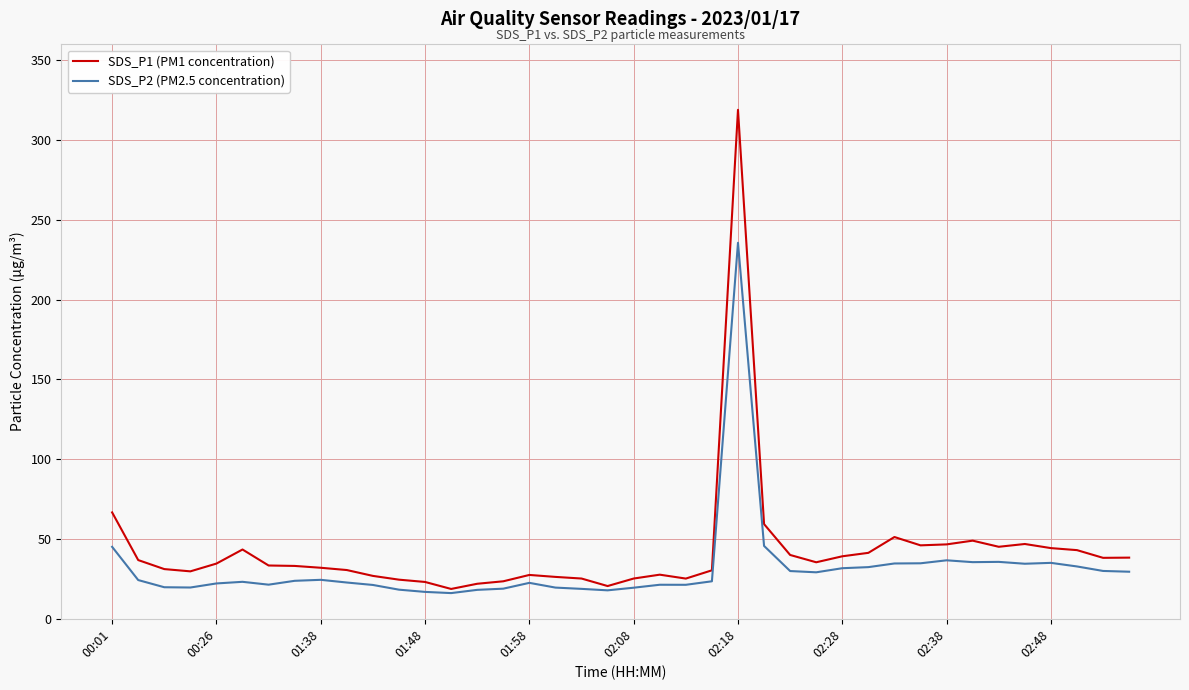

Which series has the widest spread of values?

SDS_P1 (PM1 concentration)